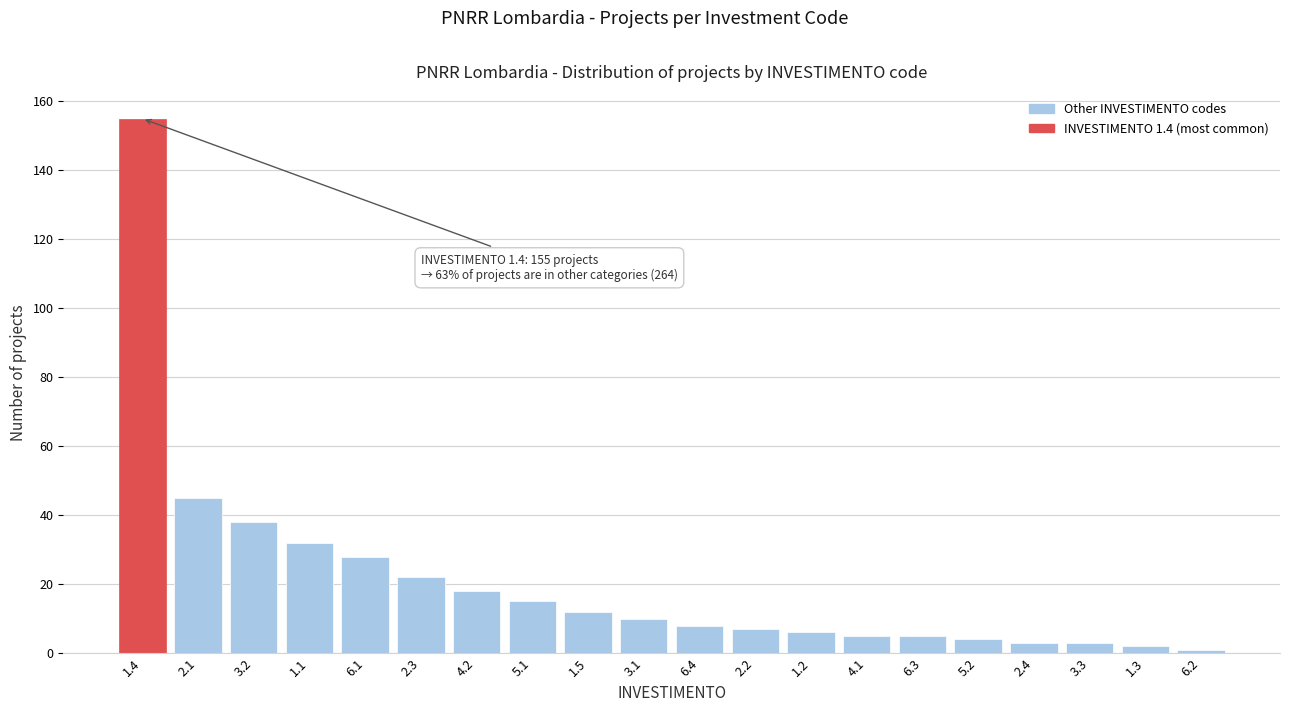

Reading right to left, extract all data points from this chart.

6.2=1	1.3=2	3.3=3	2.4=3	5.2=4	6.3=5	4.1=5	1.2=6	2.2=7	6.4=8	3.1=10	1.5=12	5.1=15	4.2=18	2.3=22	6.1=28	1.1=32	3.2=38	2.1=45	1.4=155